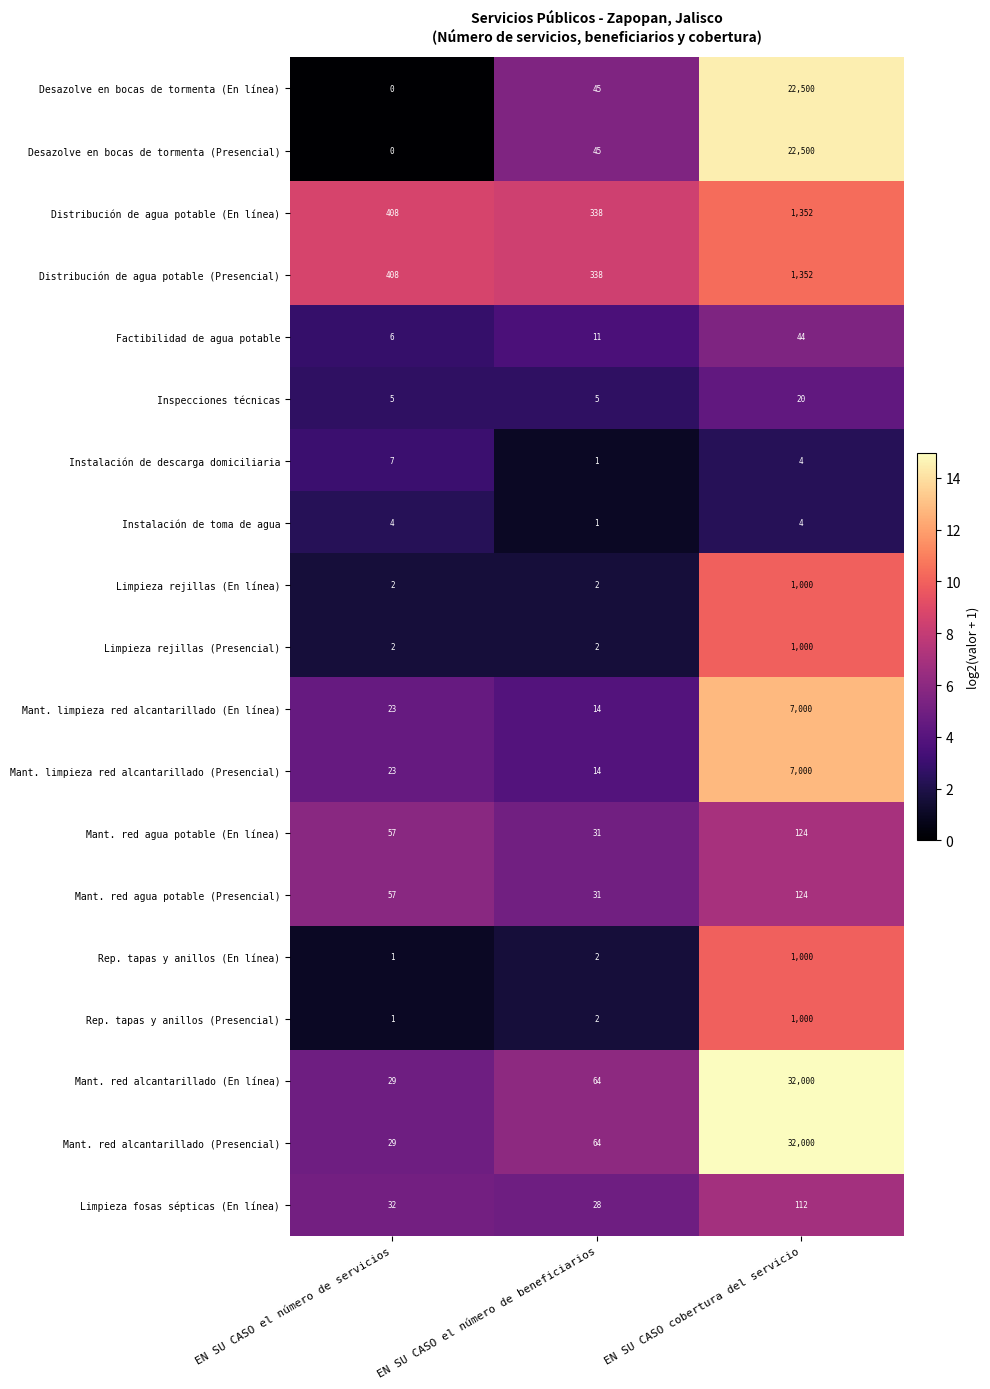

What is the spread (max minus min) of values at EN SU CASO el número de servicios?

408